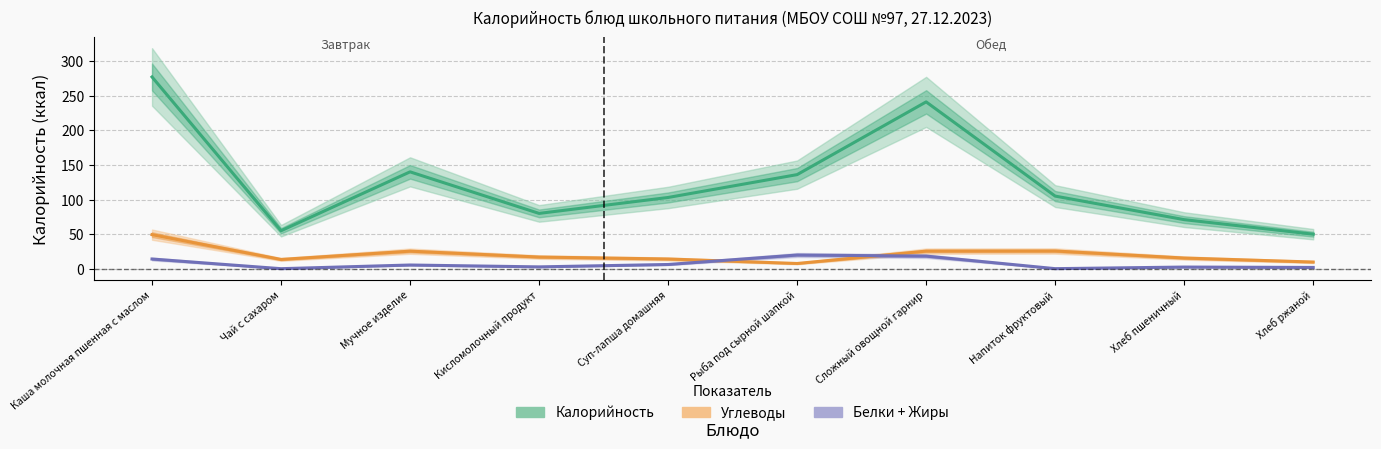

The value of Углеводы at Каша молочная пшенная с маслом is 85.3. True or false?

False